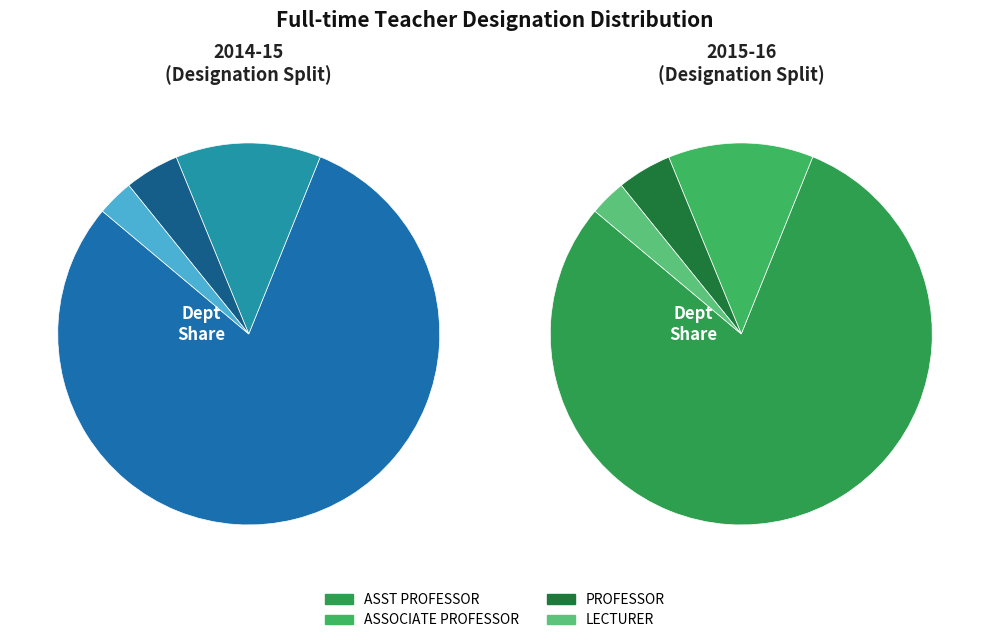

Approximately how many times larger is the value at PROFESSOR compared to ASST PROFESSOR?

0.1